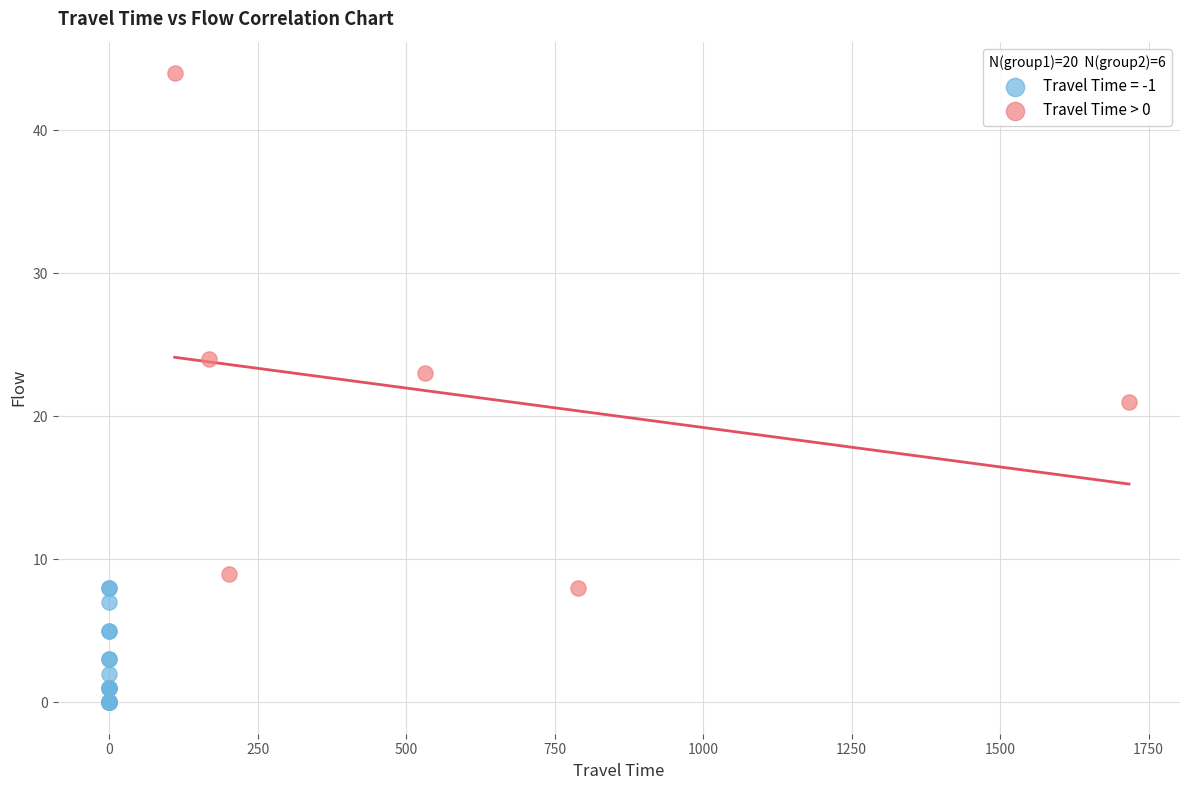

Which series reaches the maximum Y coordinate?

Travel Time > 0